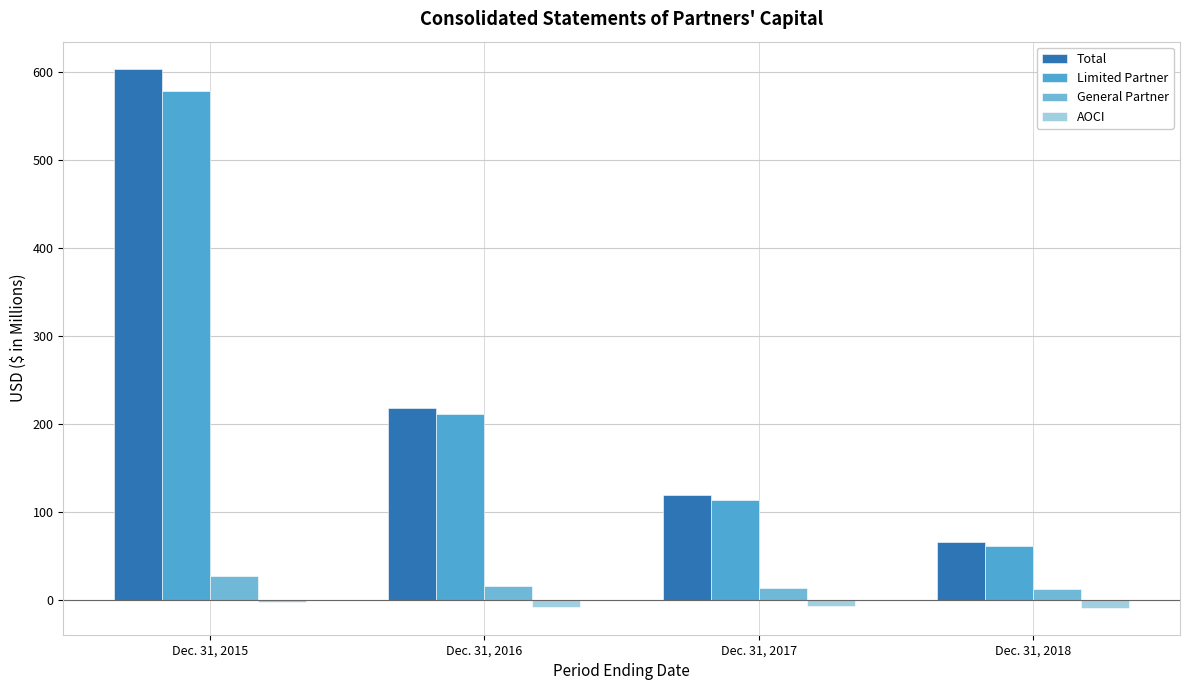

Which label corresponds to the largest value in the chart?

Dec. 31, 2015